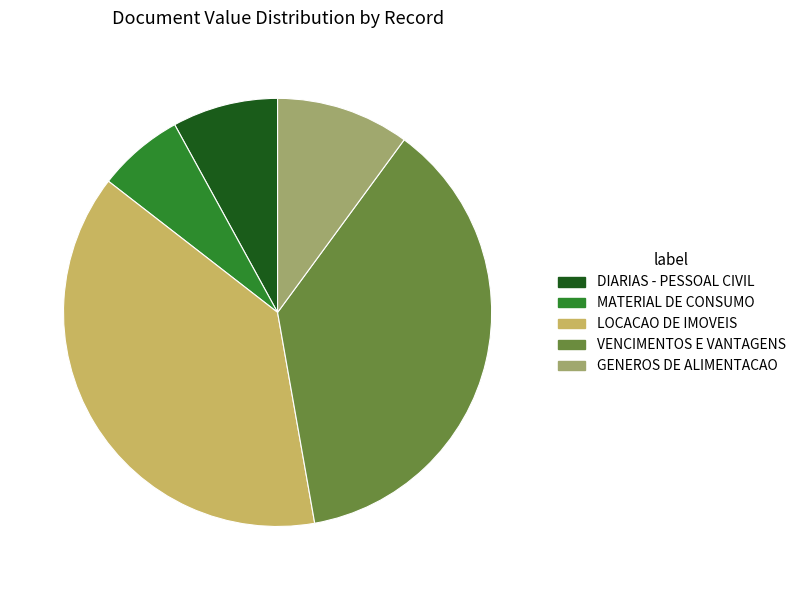

Is there any slice that represents more than half of the pie?

No